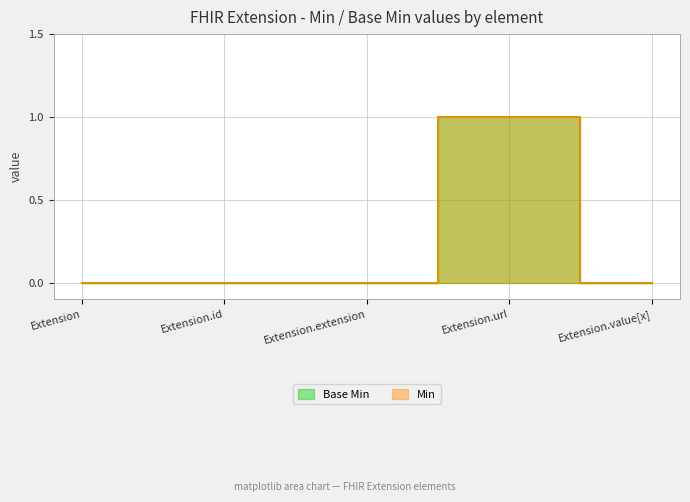

Is the value of Min at Extension greater than the value of Base Min at Extension.extension?

No